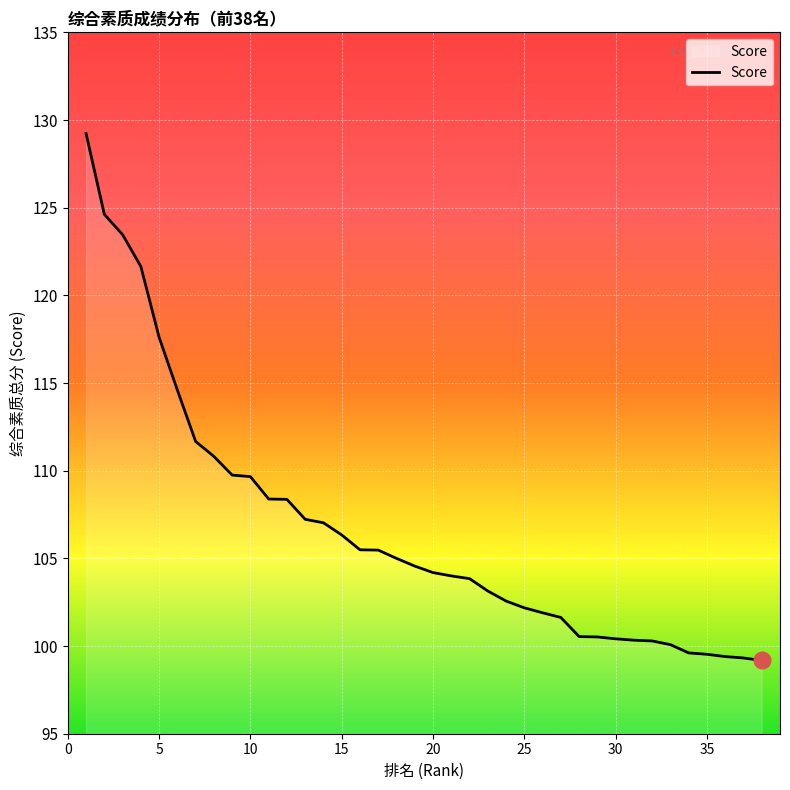

What is the greatest value displayed?

129.2